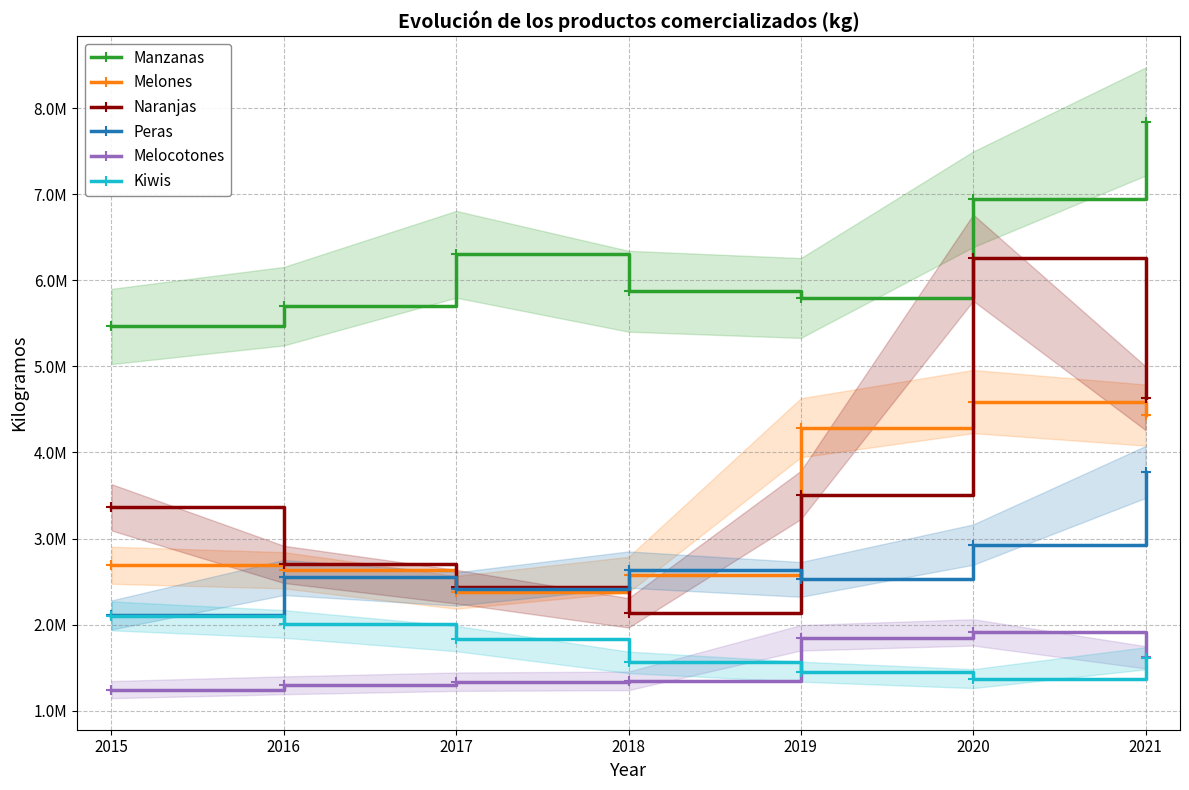

At which category is the sum across all series the highest?

2020